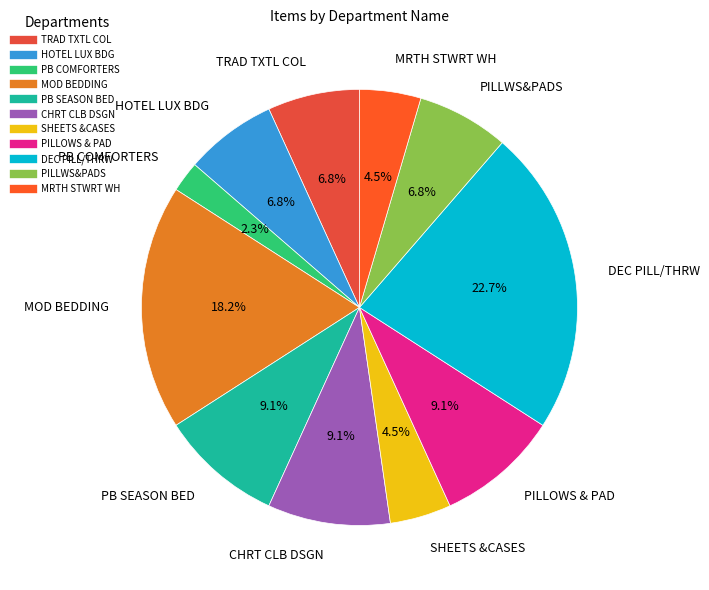

To the nearest percent, what is the average slice percentage?

9%